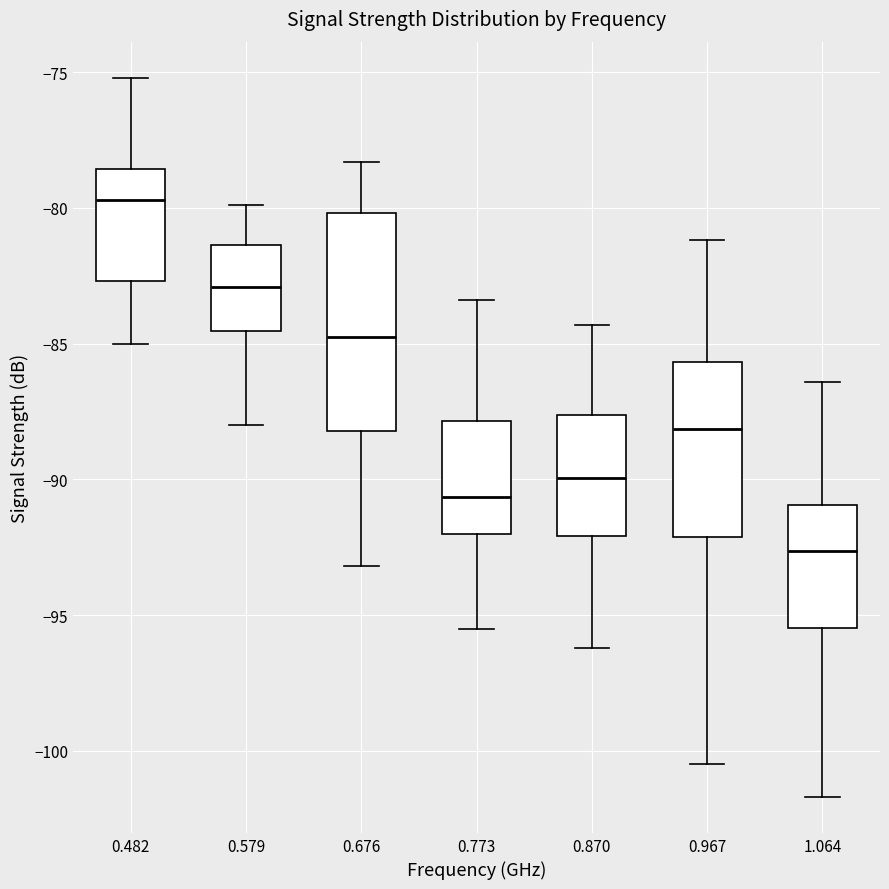

Reading left to right, transcribe this box plot: for each box, give where its median line is, the range the box spans, and where its two whiskers end, as read against the y-axis. The values are not printed on the chart, so give them approximately, as read against the axis.

0.482: median -79.5, box -82.5 to -78.5, whiskers -85.0 to -75.0
0.579: median -83.0, box -84.5 to -81.5, whiskers -88.0 to -80.0
0.676: median -84.5, box -88.0 to -80.0, whiskers -93.0 to -78.5
0.773: median -90.5, box -92.0 to -88.0, whiskers -95.5 to -83.5
0.870: median -90.0, box -92.0 to -87.5, whiskers -96.0 to -84.5
0.967: median -88.0, box -92.0 to -85.5, whiskers -100.5 to -81.0
1.064: median -92.5, box -95.5 to -91.0, whiskers -101.5 to -86.5